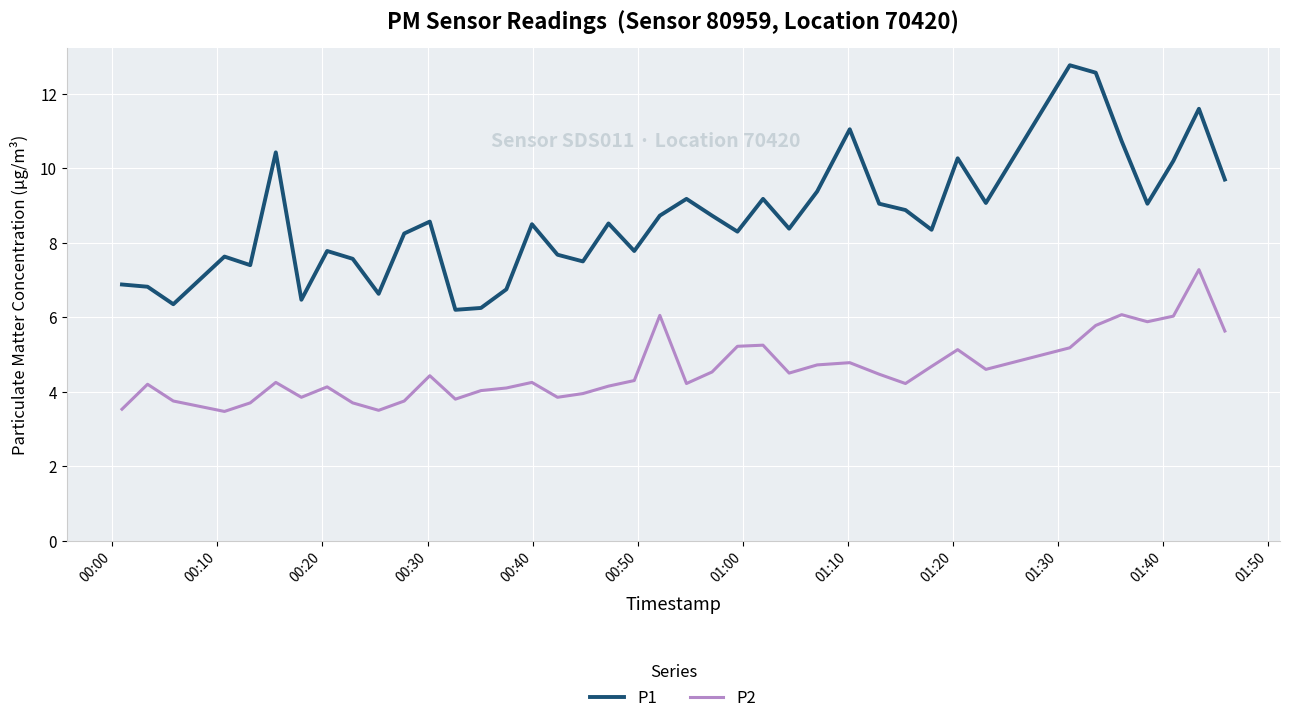

How many lines are shown in the chart?

2